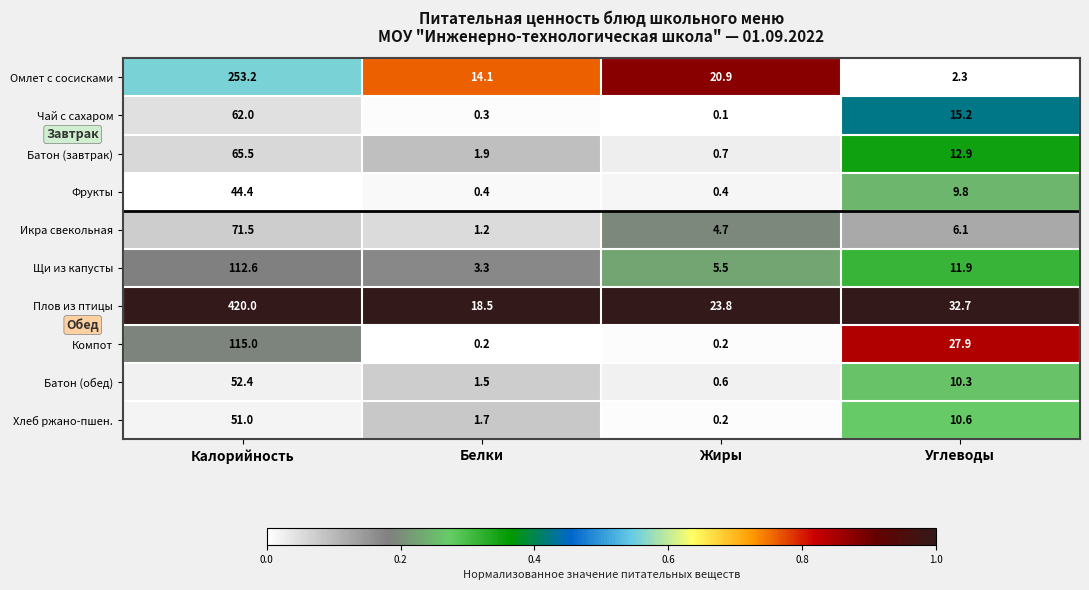

The value of Омлет с сосисками at Калорийность is 112.0. True or false?

False